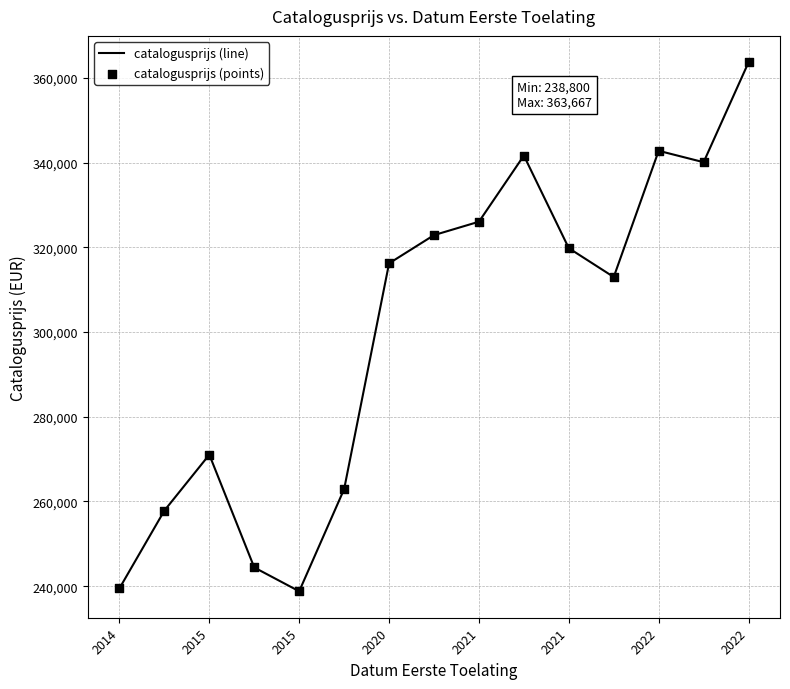

What is the difference between the maximum and minimum values?

124867